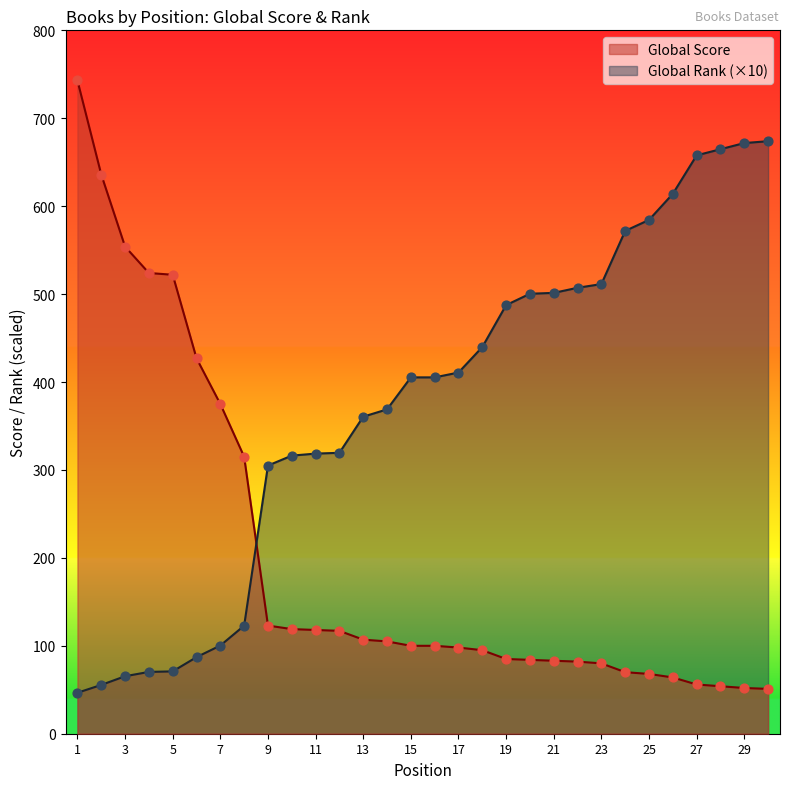

Which series has the largest total across all categories?

Global Rank (×10)